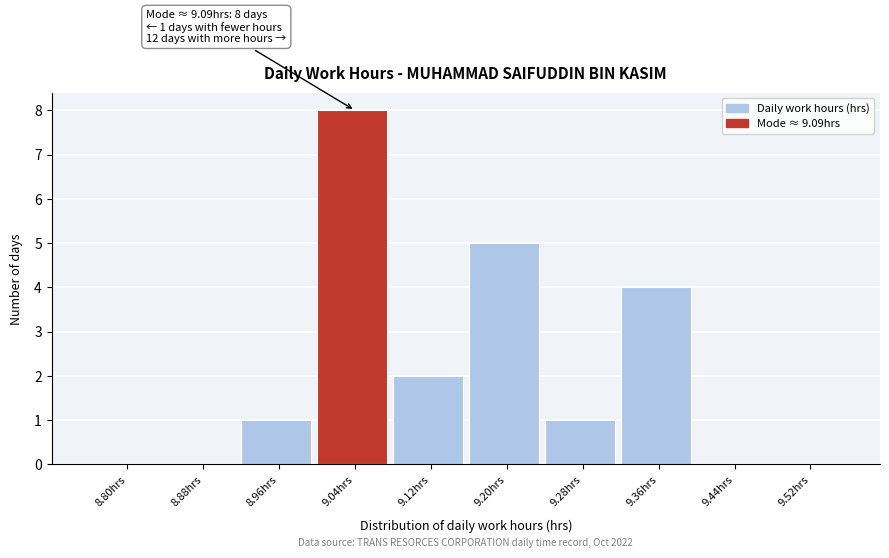

Reading left to right, list all the values displayed in this chart.

8.80hrs=0	8.88hrs=0	8.96hrs=1	9.04hrs=8	9.12hrs=2	9.20hrs=5	9.28hrs=1	9.36hrs=4	9.44hrs=0	9.52hrs=0